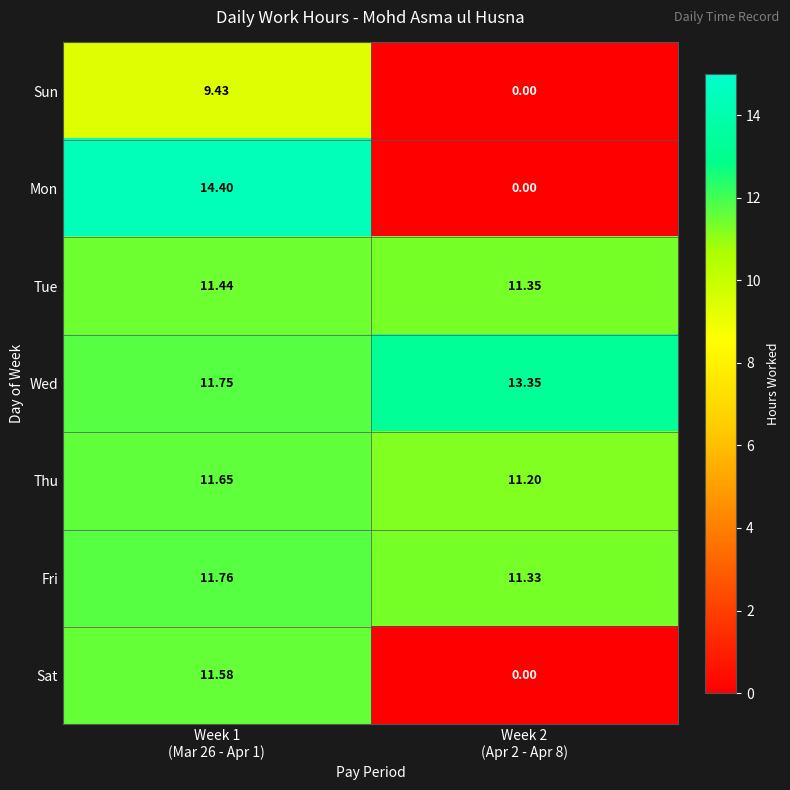

Between Week 1
(Mar 26 - Apr 1) and Week 2
(Apr 2 - Apr 8), which series saw the biggest shift?

Mon